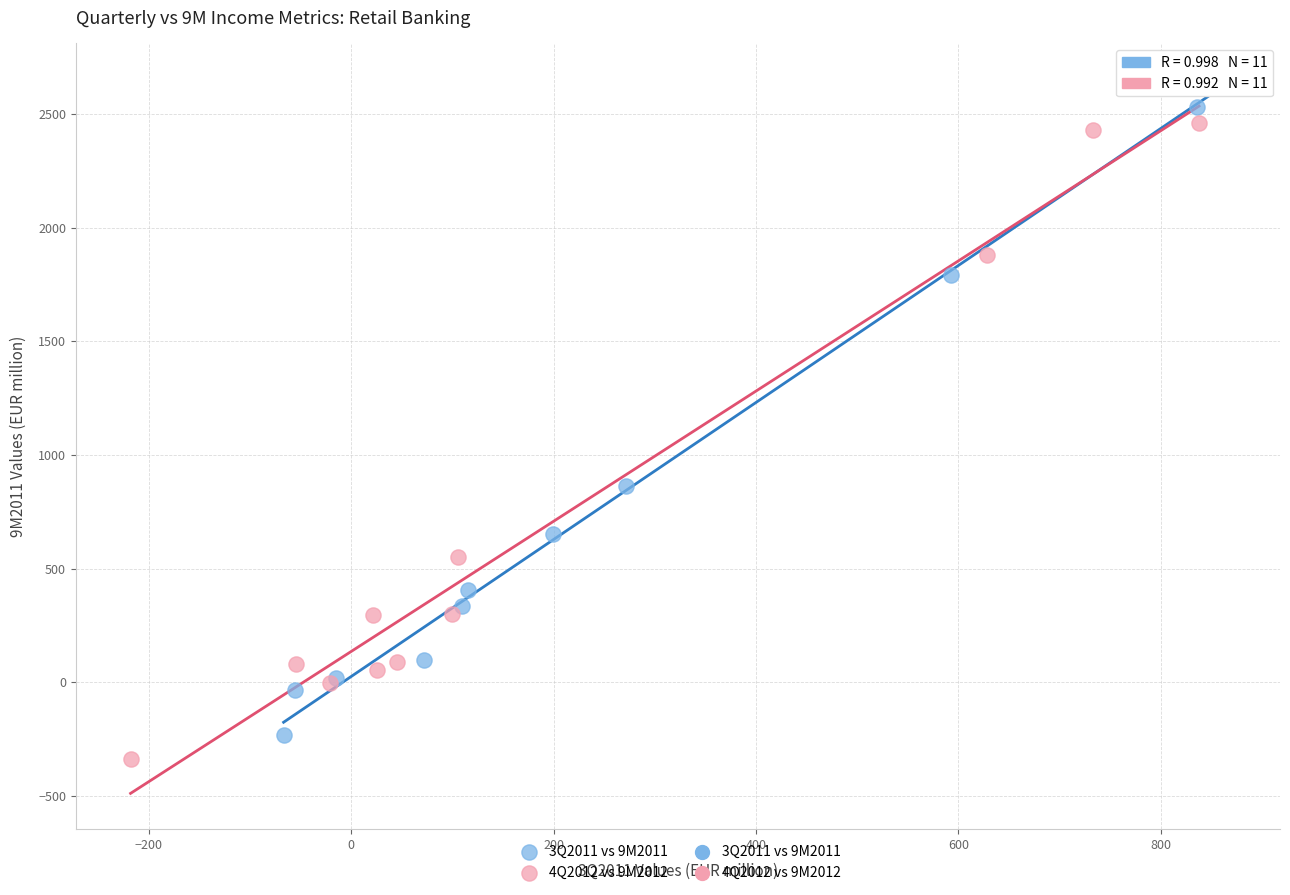

Which series contains the highest Y value?

3Q2011 vs 9M2011